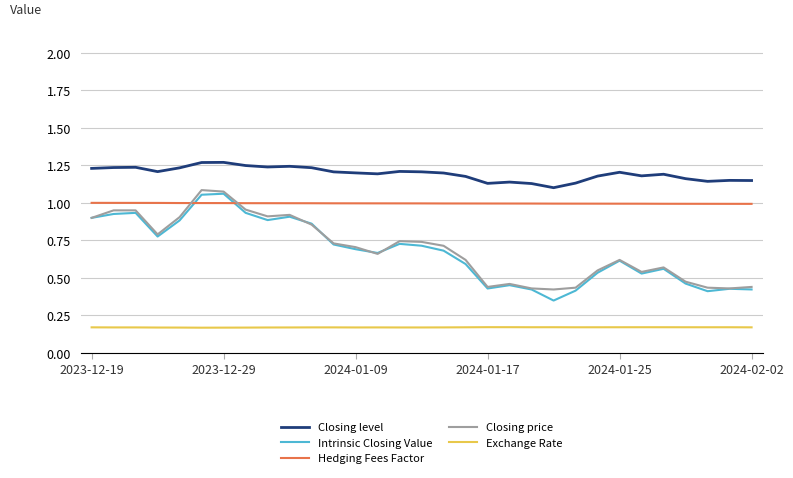

What are all the series names shown in the legend?

Closing level, Intrinsic Closing Value, Hedging Fees Factor, Closing price, Exchange Rate